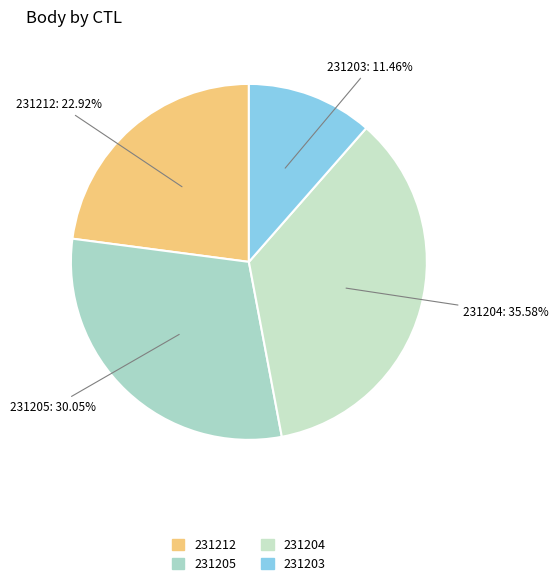

Is it true that 231212 is 12% of the pie?

False